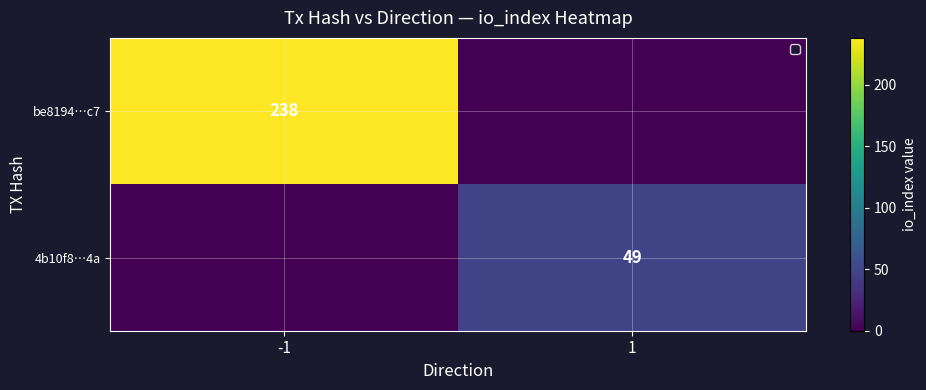

At which category does the chart reach its minimum across all series?

1